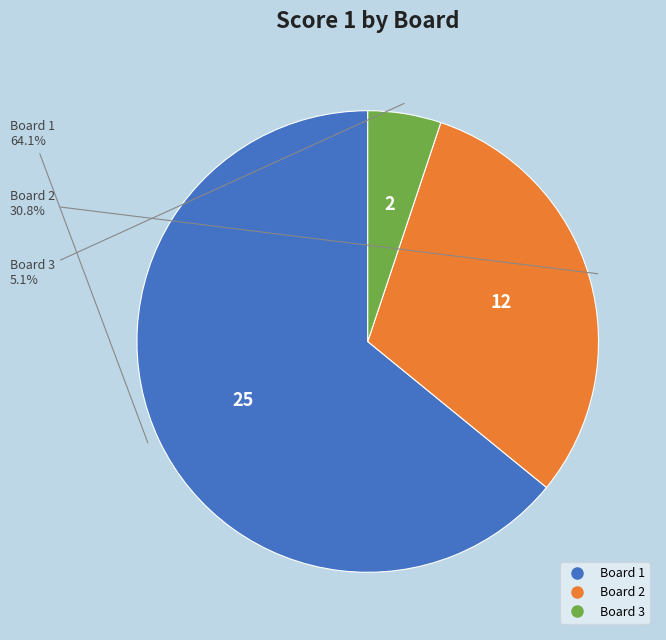

To the nearest percent, what is the average slice percentage?

33%